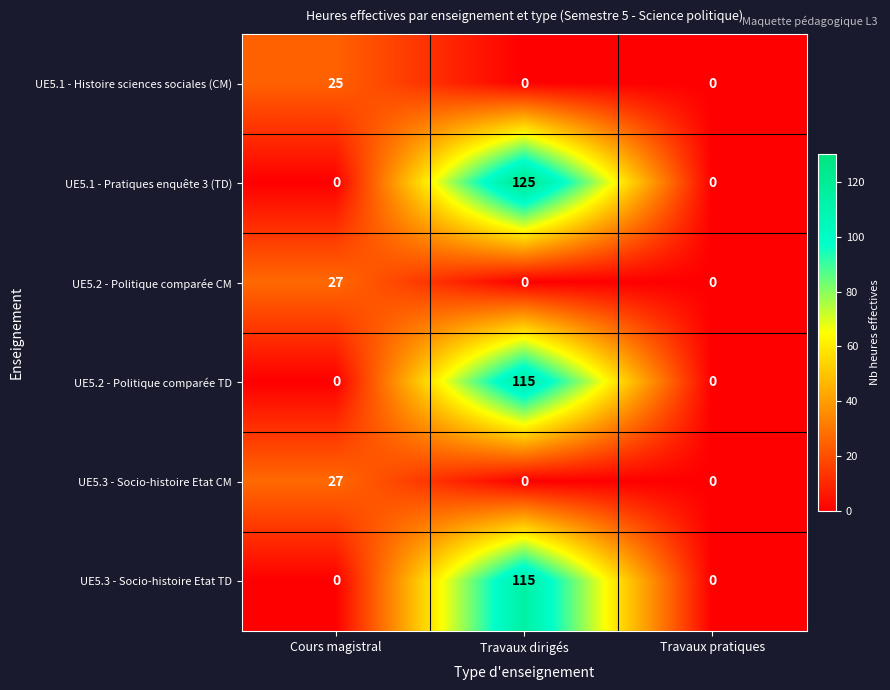

What is the average value of the UE5.2 - Politique comparée CM series?

9